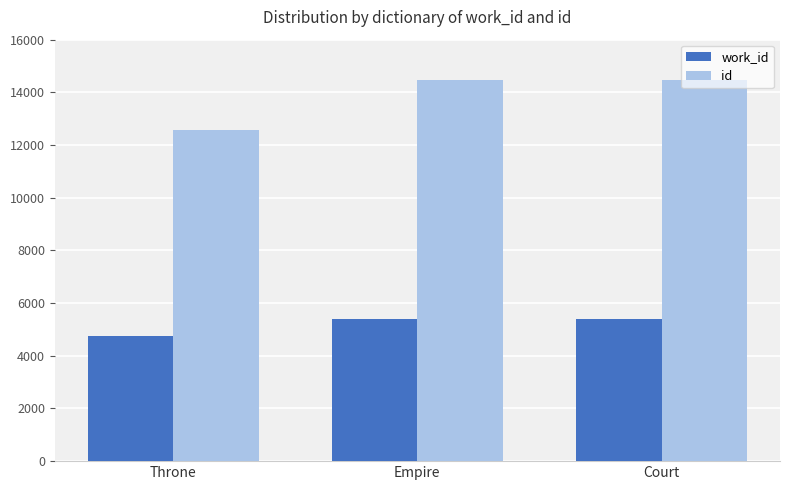

Rank the series at Throne from highest to lowest value.

id, work_id